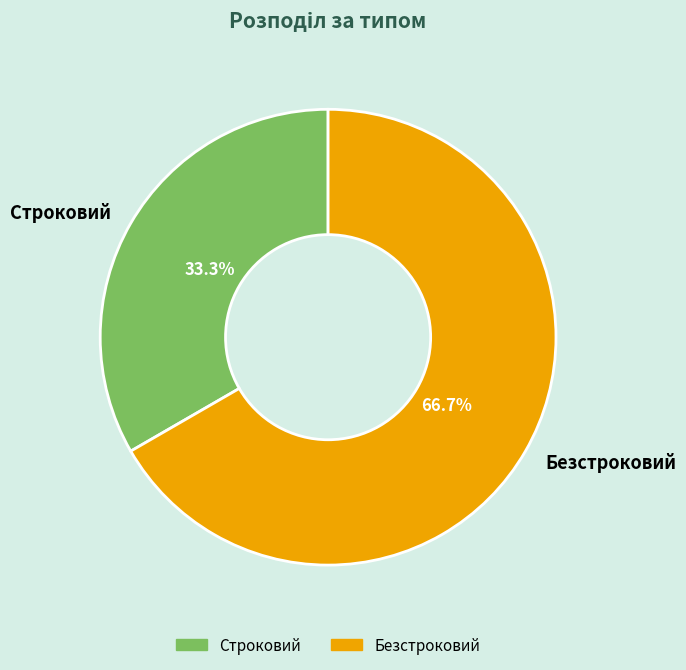

To the nearest percent, what is the combined percentage of Безстроковий and Строковий?

100%